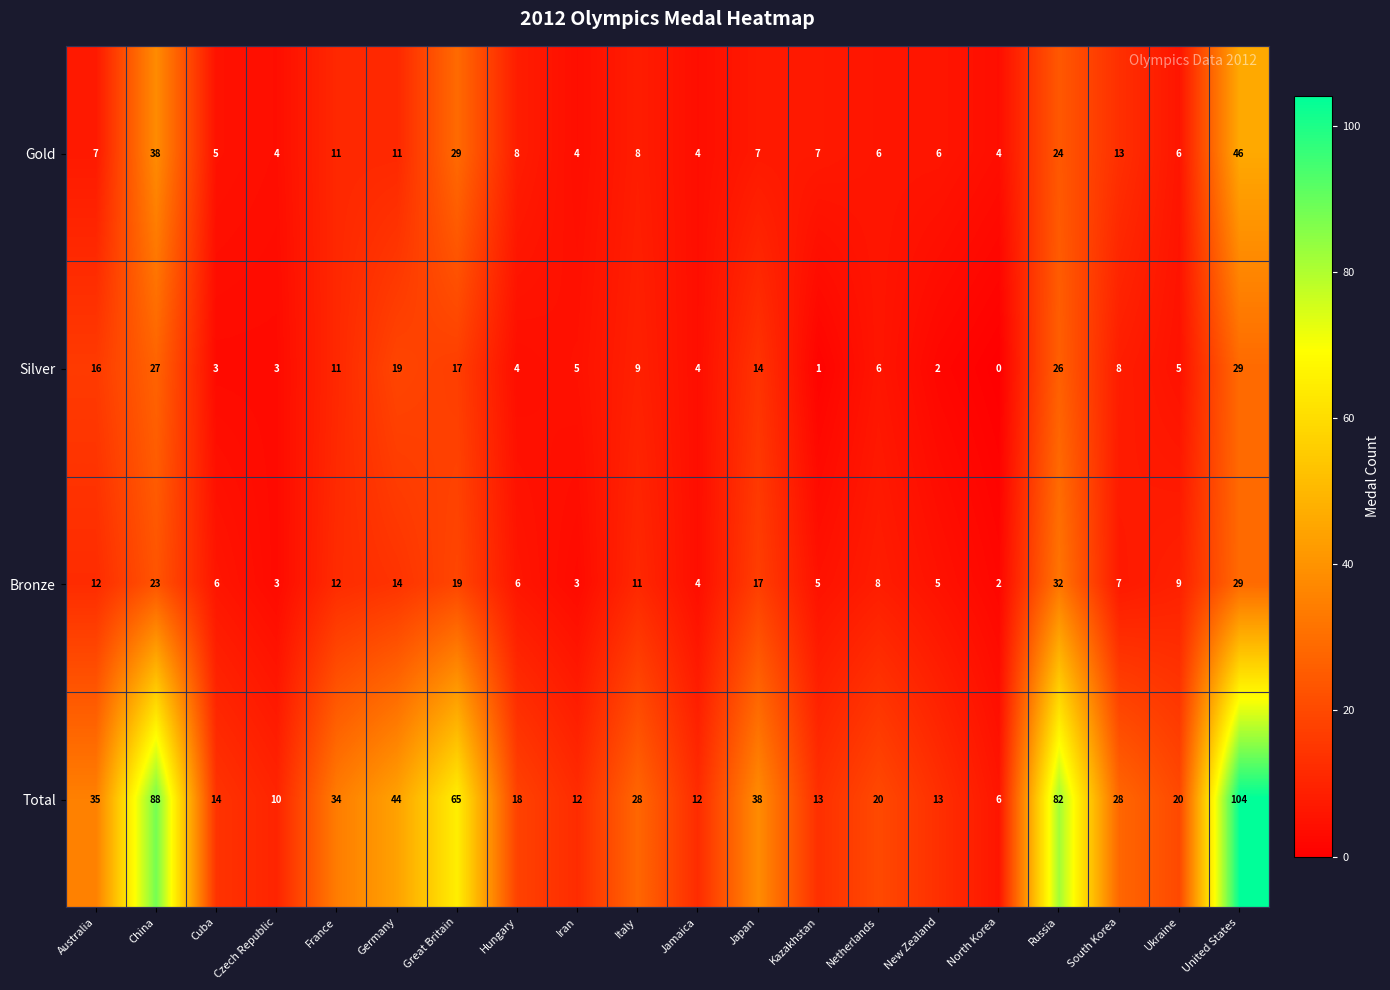

At which category is the sum across all series the highest?

United States